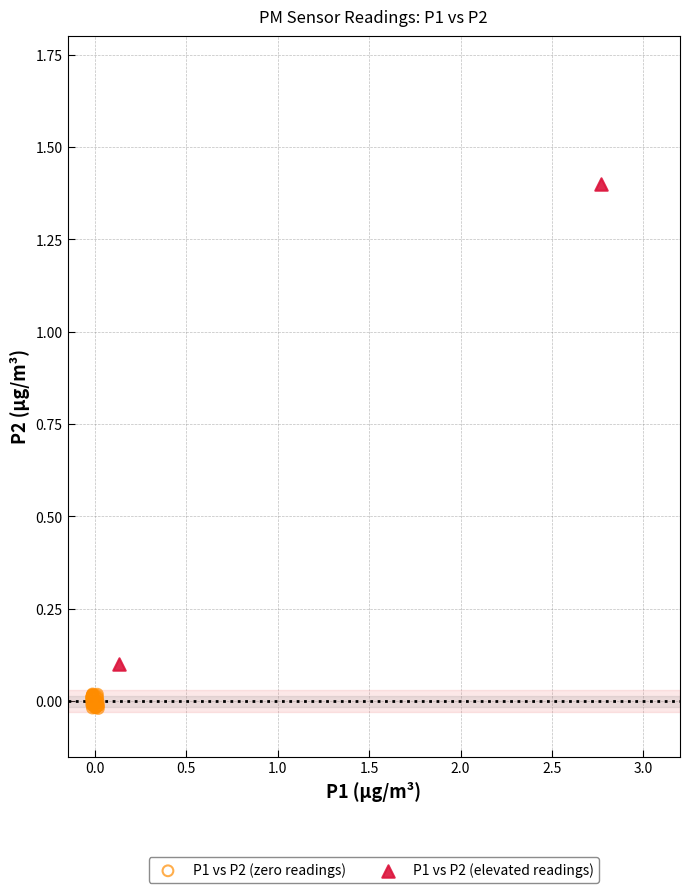

What are all the series names shown in the legend?

P1 vs P2 (zero readings), P1 vs P2 (elevated readings)